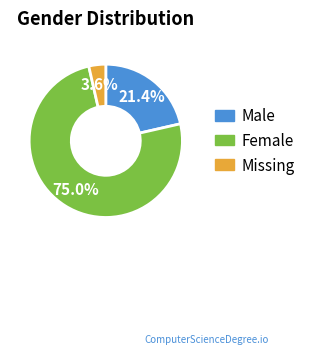

Is there a majority slice in this chart?

Yes